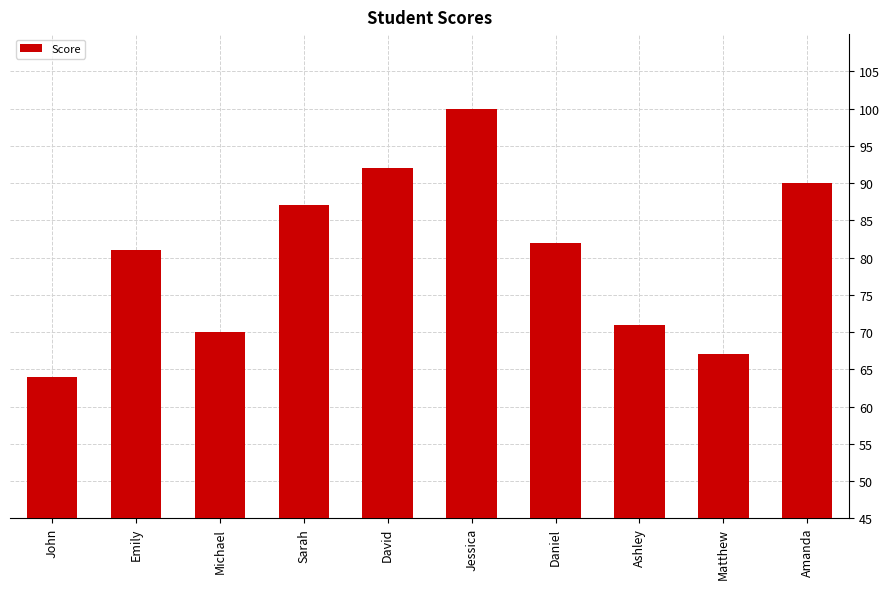

What is the change in value from John to Jessica?

+36